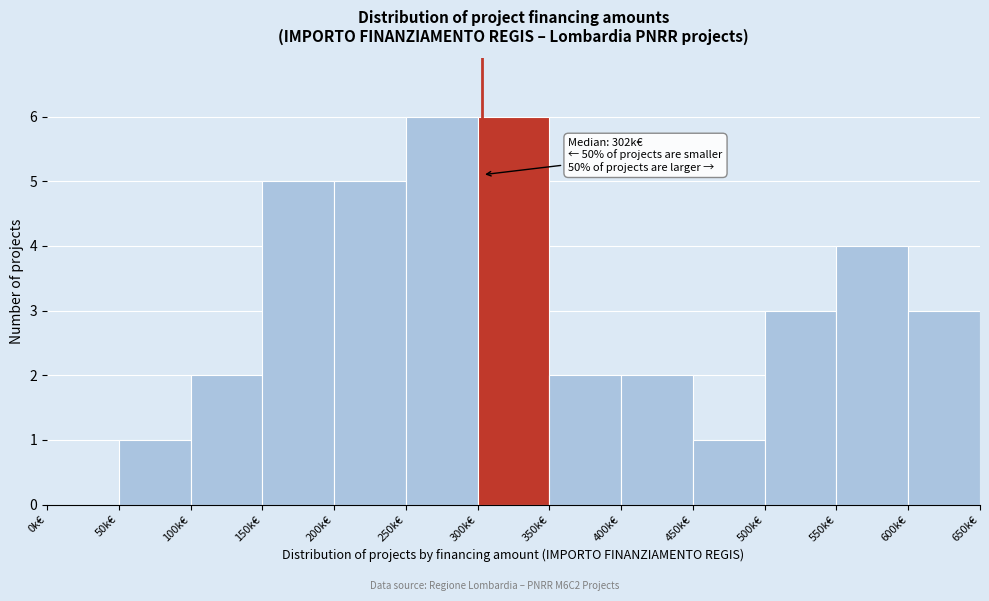

Reading left to right, what are all the values shown in this chart?

0k€=0	50k€=1	100k€=2	150k€=5	200k€=5	250k€=6	300k€=6	350k€=2	400k€=2	450k€=1	500k€=3	550k€=4	600k€=3